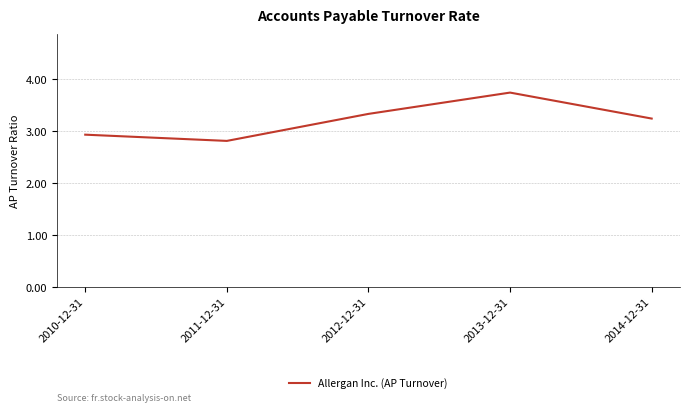

What position from the right is 2014-12-31?

1